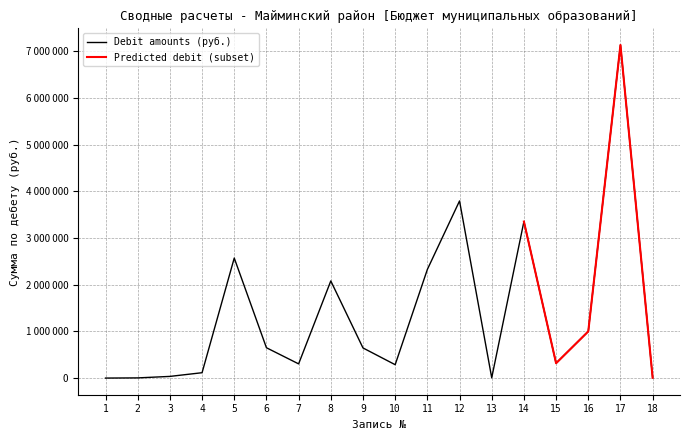

Approximately how many times larger is the value at 10 compared to 3?

8.1